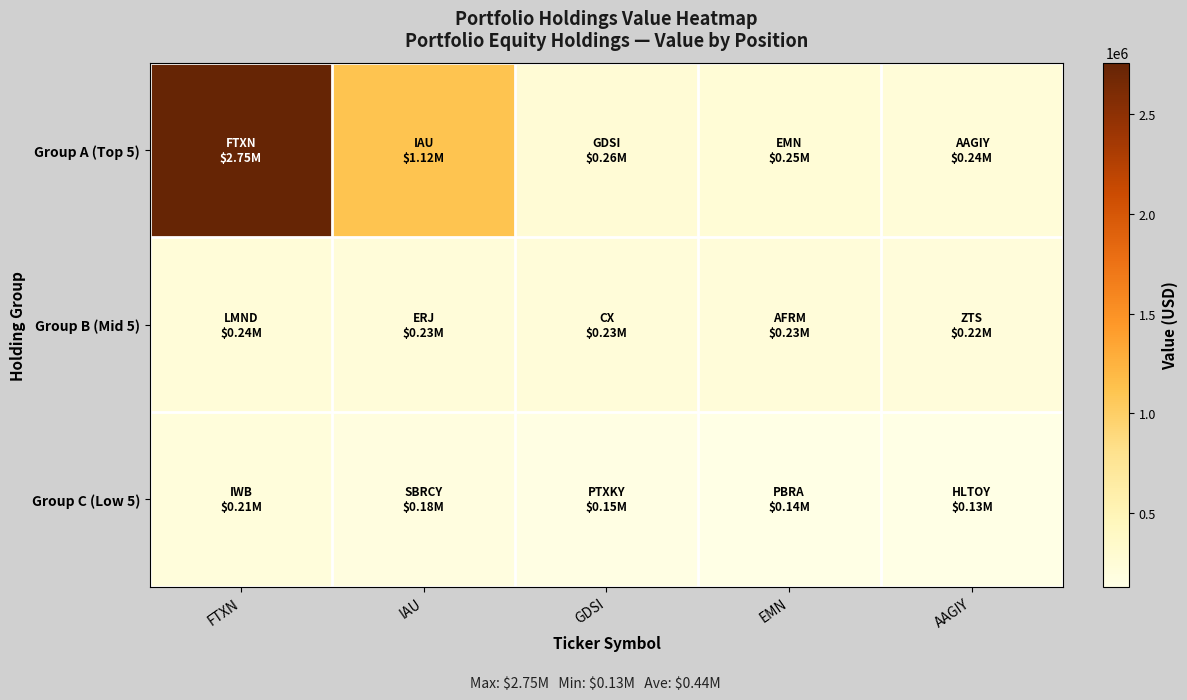

At which category is the sum across all series the highest?

FTXN